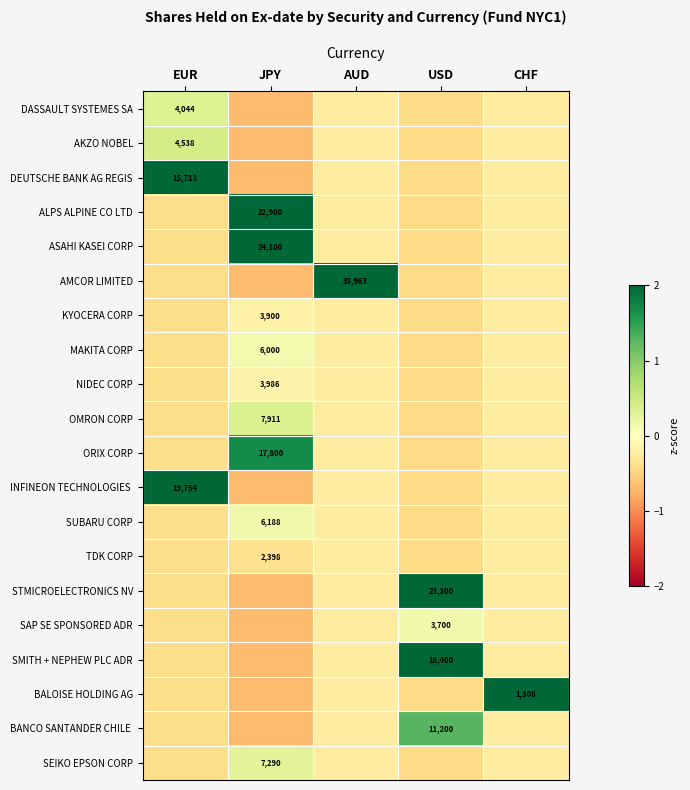

Is the value of BALOISE HOLDING AG at CHF greater than the value of DEUTSCHE BANK AG REGIS at EUR?

No